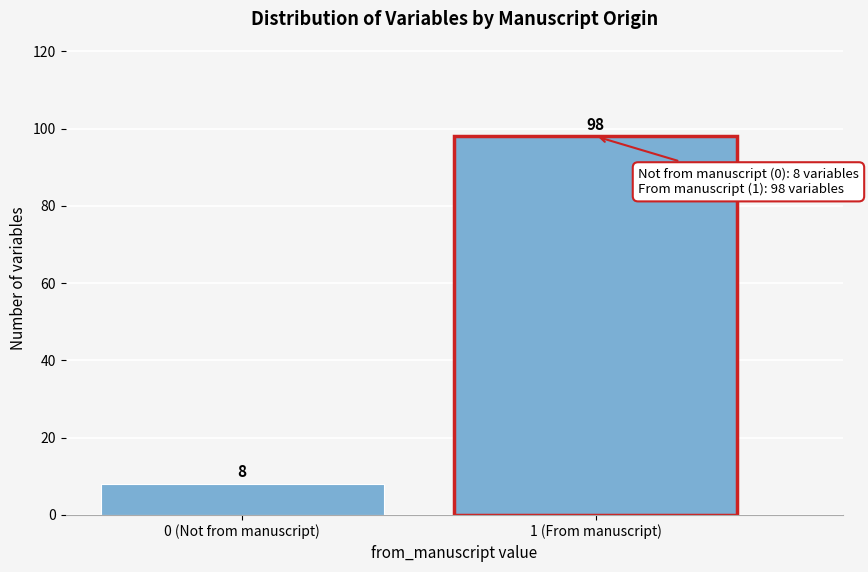

Reading left to right, transcribe all the data shown in this chart.

8	98